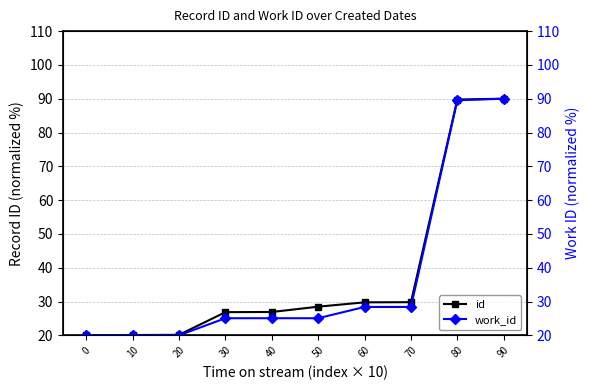

What is the total value across all series at 50?

53.5